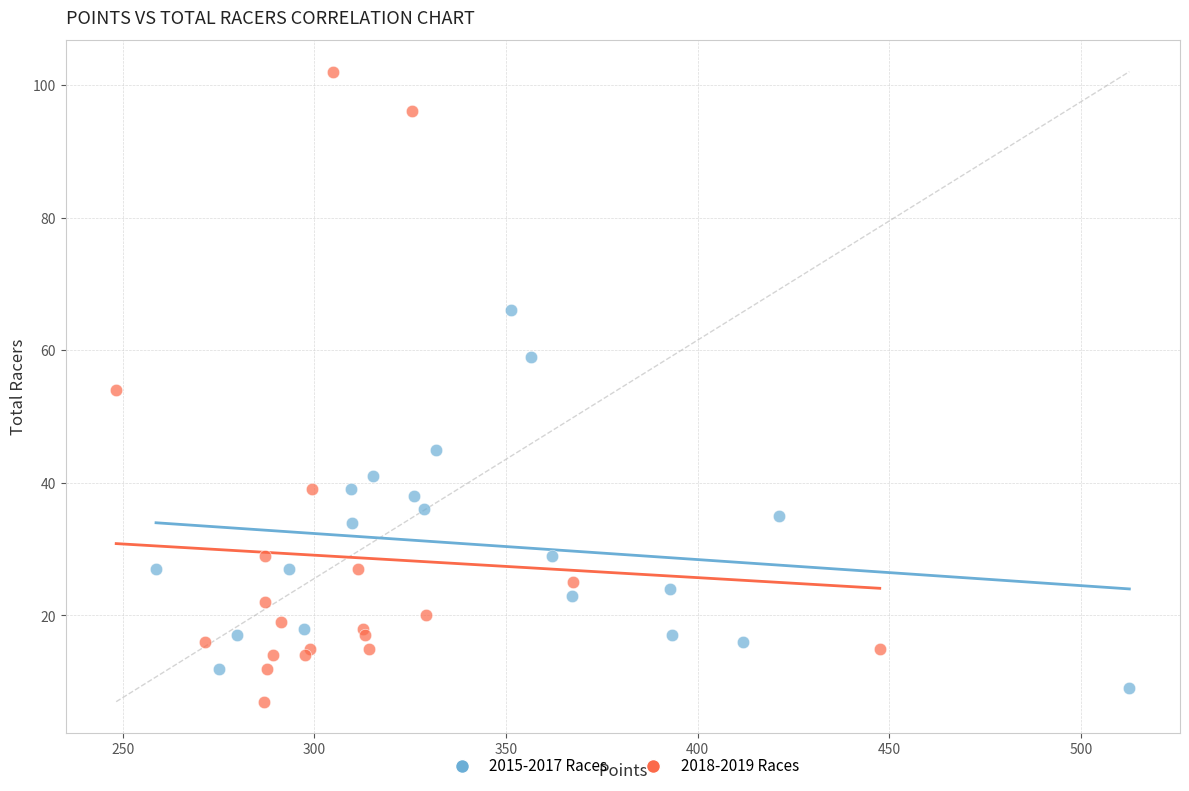

What are all the series names shown in the legend?

2015-2017 Races, 2018-2019 Races